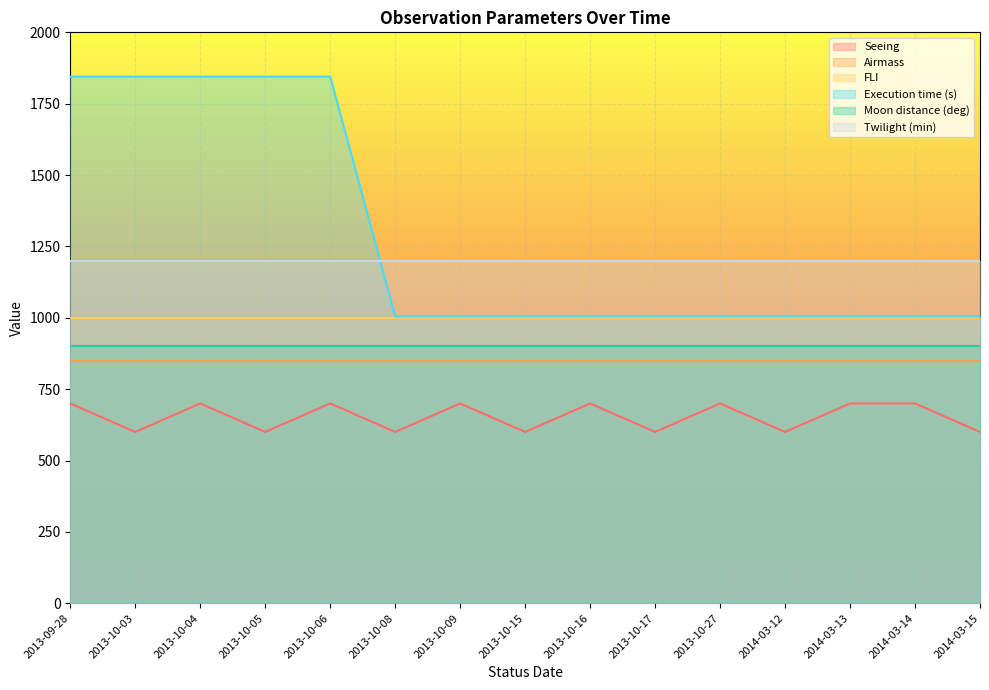

Between 2013-10-15 and 2014-03-13, which series saw the biggest shift?

Seeing